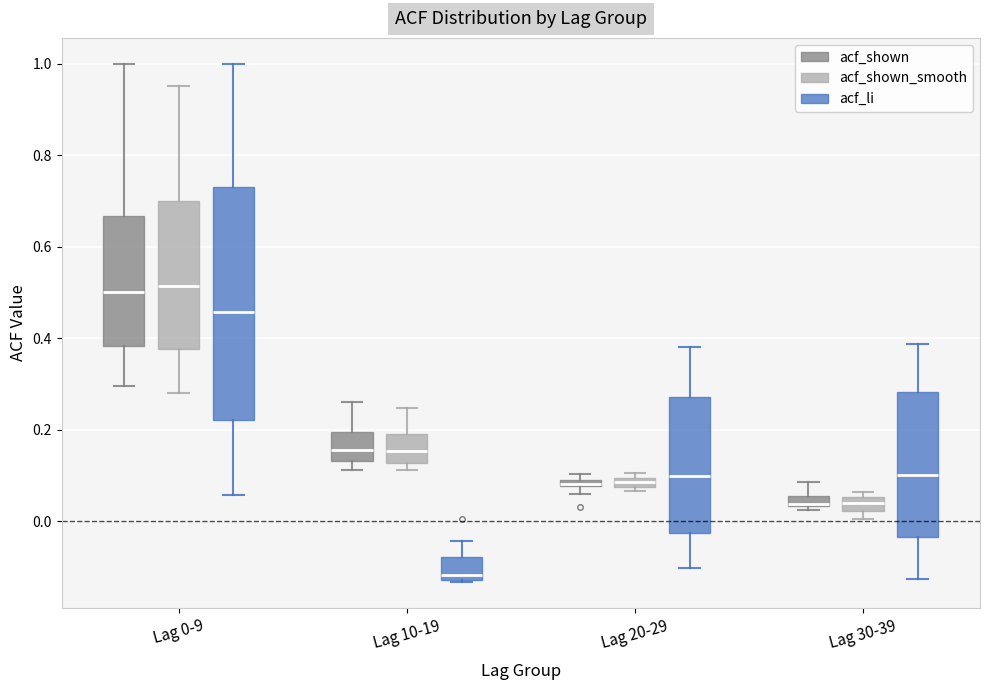

Where does the median line of the box for Lag 10-19 (acf_shown_smooth) sit on the y-axis? The values are not printed on the chart, so give them approximately, as read against the axis.

0.16